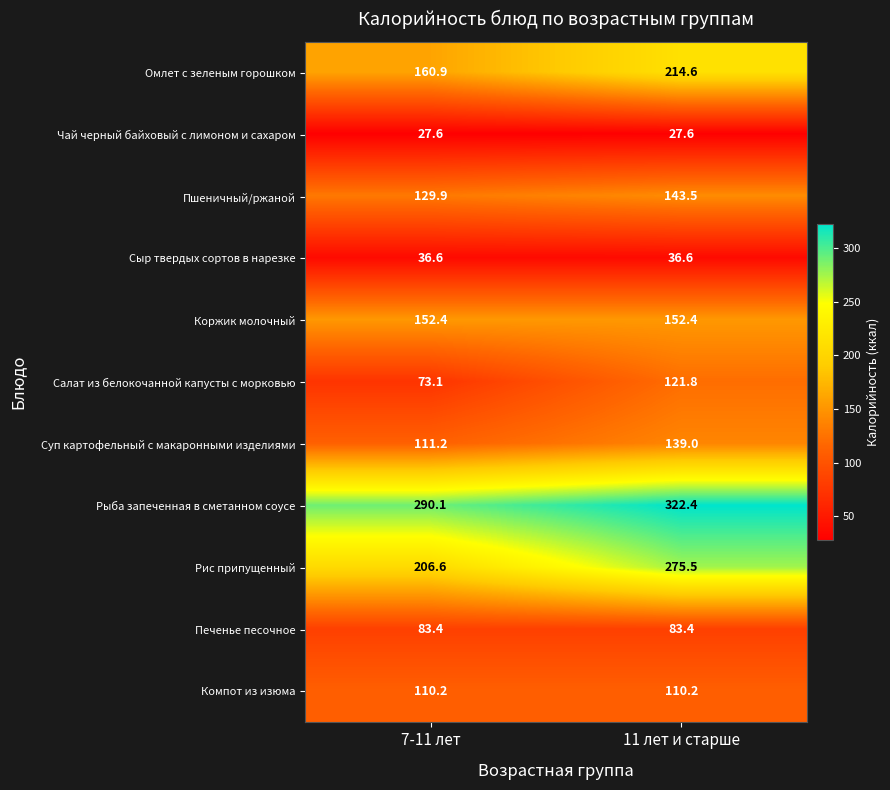

At 7-11 лет, list the series in order from smallest to largest.

Чай черный байховый с лимоном и сахаром, Сыр твердых сортов в нарезке, Салат из белокочанной капусты с морковью, Печенье песочное, Компот из изюма, Суп картофельный с макаронными изделиями, Пшеничный/ржаной, Коржик молочный, Омлет с зеленым горошком, Рис припущенный, Рыба запеченная в сметанном соусе